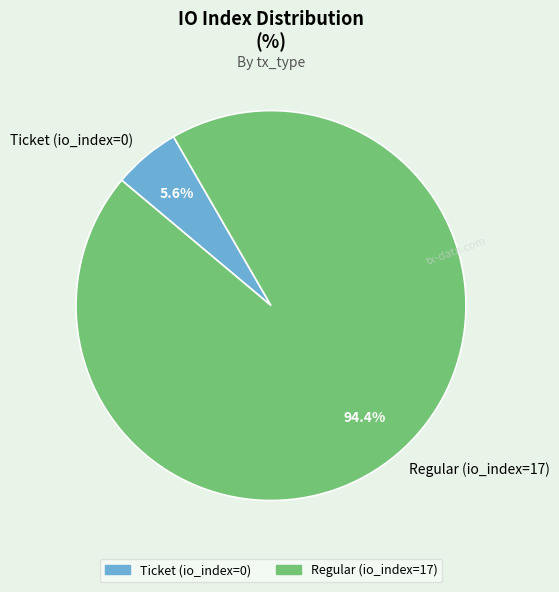

Count the number of slices in the pie.

2